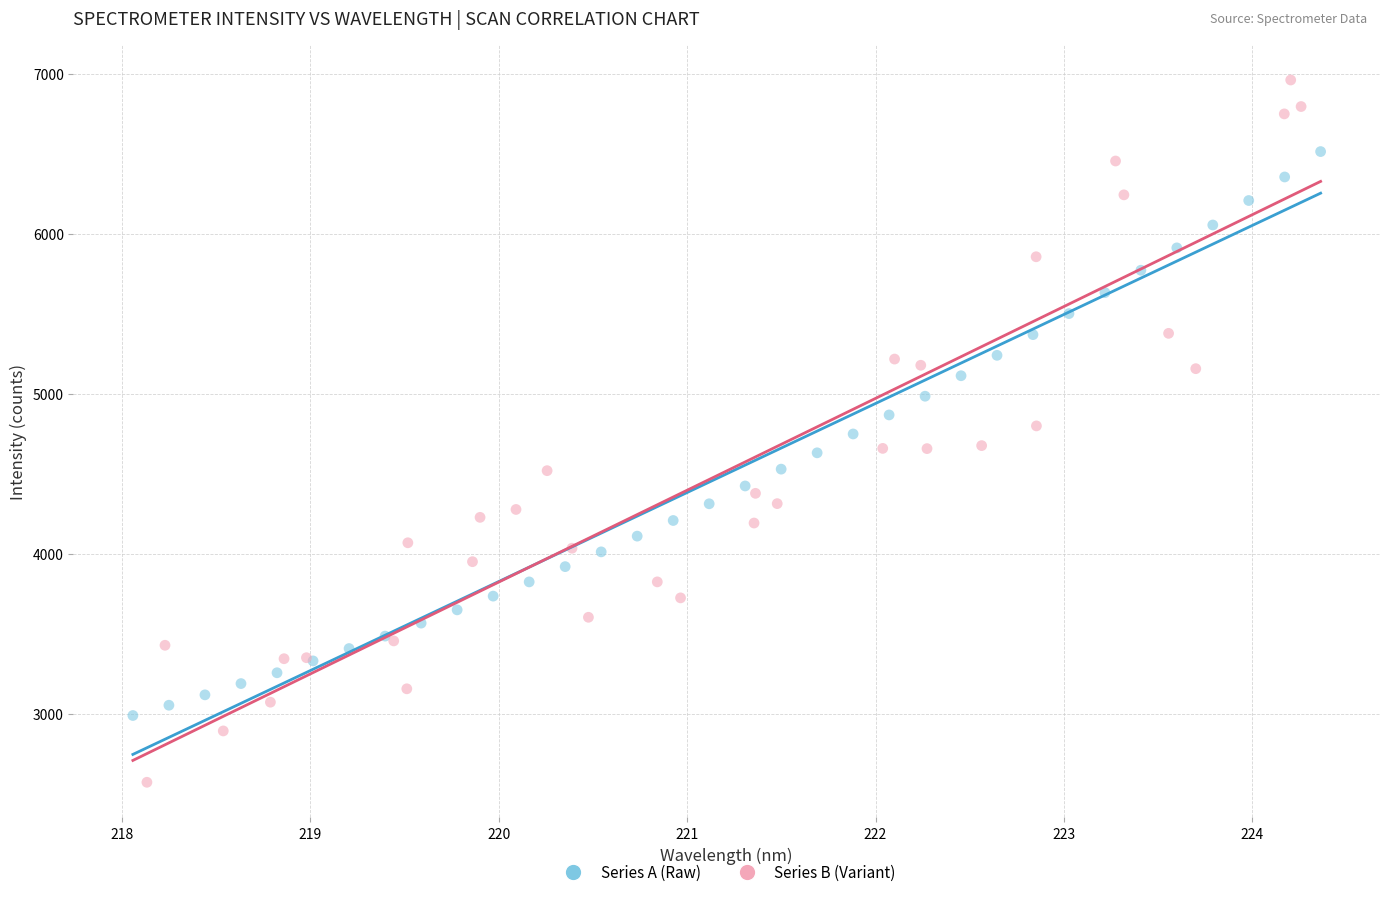

Which series contains the highest Y value?

Series B (Variant)